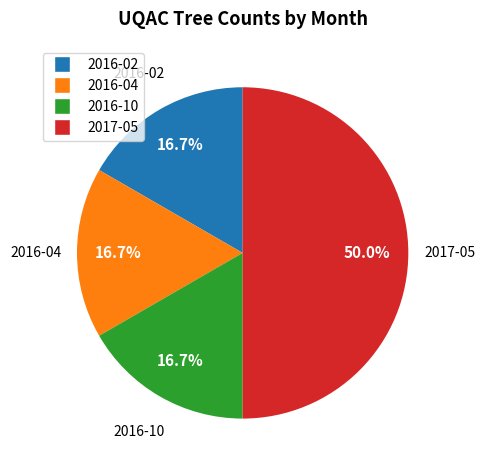

What is the ratio of the value at 2017-05 to the value at 2016-10?

3.0